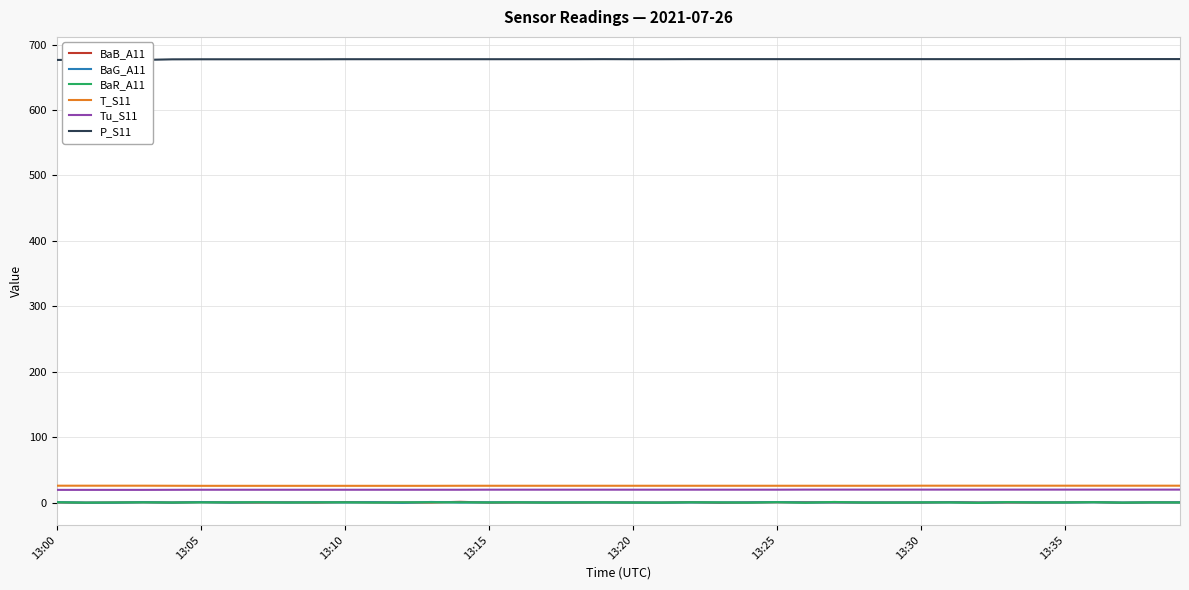

What are all the series names shown in the legend?

BaB_A11, BaG_A11, BaR_A11, T_S11, Tu_S11, P_S11